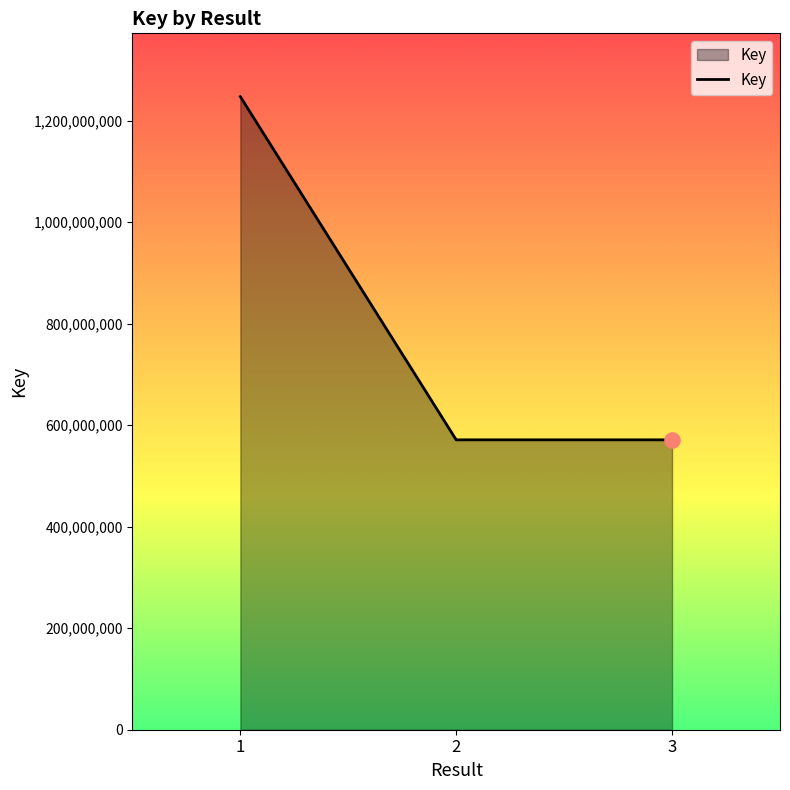

Approximately how many times larger is the value at 2 compared to 3?

1.0